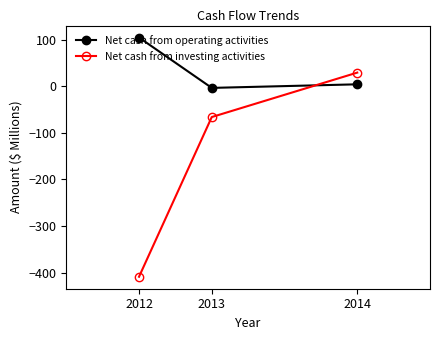

How many lines are shown in the chart?

2